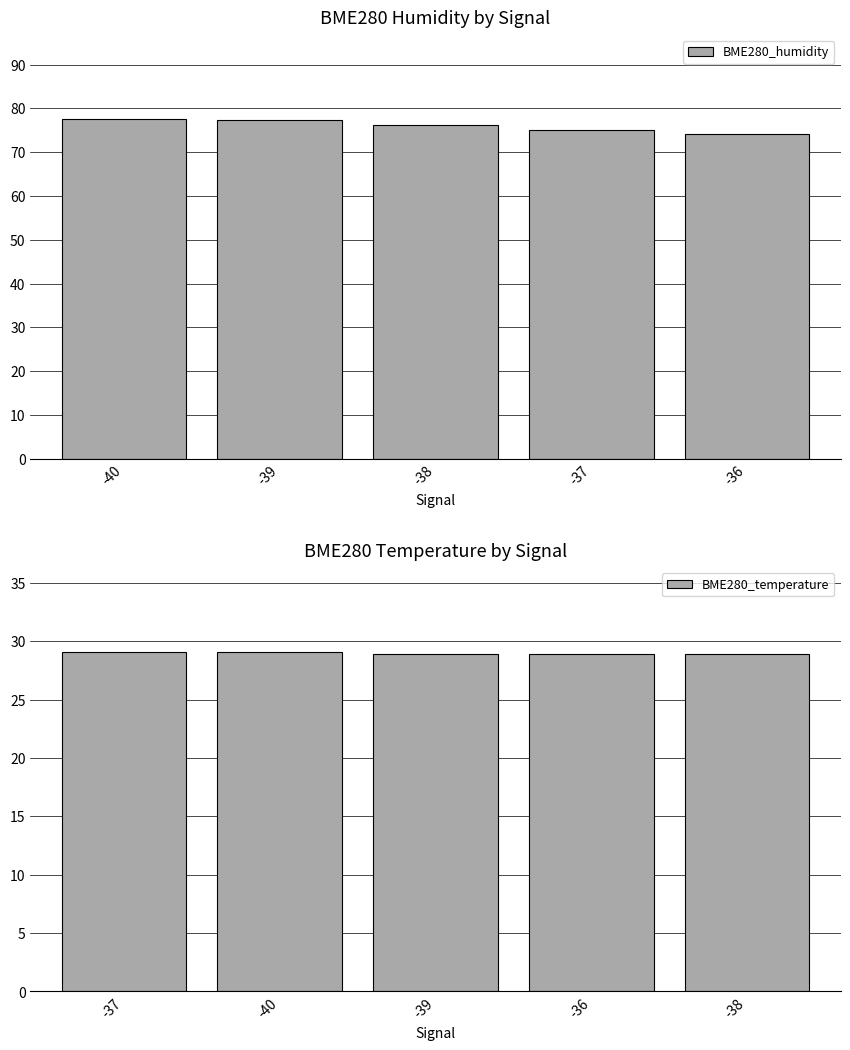

At how many categories does at least one series exceed 31?

5